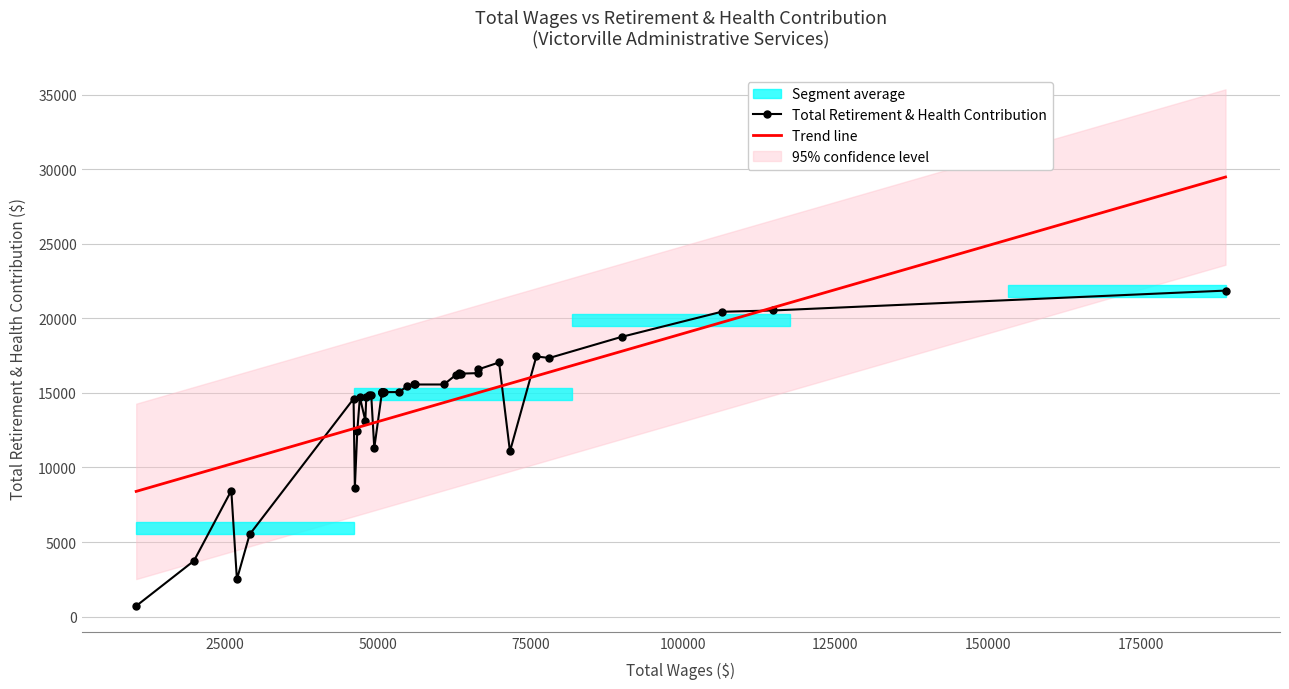

What is the sum of all values?

565194